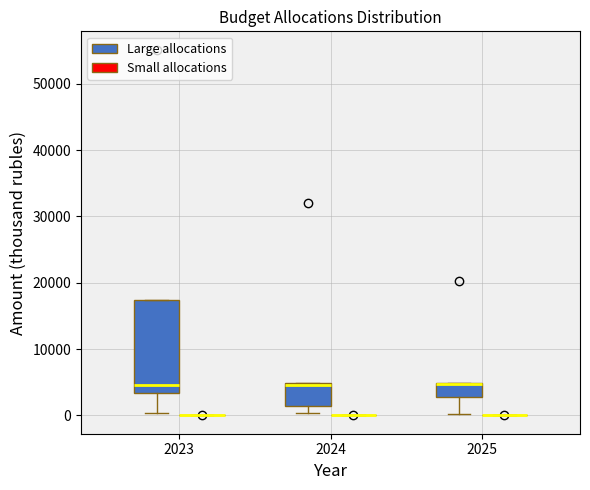

Reading left to right, read every box against the y-axis: the position of its median line, the range the box covers, and the ends of its whiskers. The values are not printed on the chart, so give them approximately, as read against the axis.

2023 (Large allocations): median 5000, box 3000 to 17000, whiskers 0 to 17000
2023 (Small allocations): box collapsed to a line at 0, whiskers 0 to 0
2024 (Large allocations): median 5000 (just below the box's upper edge), box 1000 to 5000, whiskers 0 to 5000
2024 (Small allocations): box collapsed to a line at 0, whiskers 0 to 0
2025 (Large allocations): median 5000 (drawn on the box's upper edge), box 3000 to 5000, whiskers 0 to 5000
2025 (Small allocations): box collapsed to a line at 0, whiskers 0 to 0